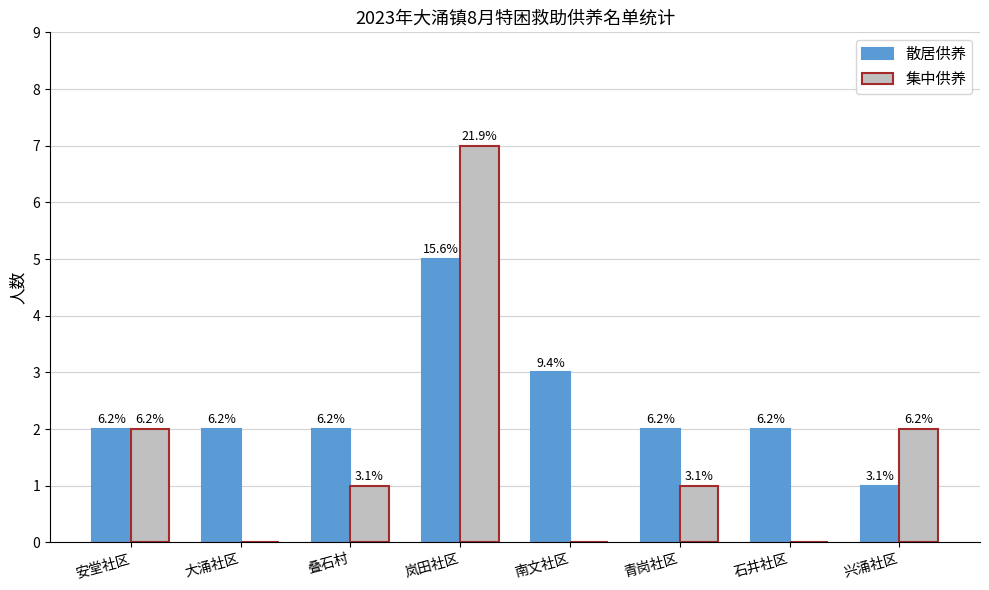

What is the highest value of the 集中供养 series?

7